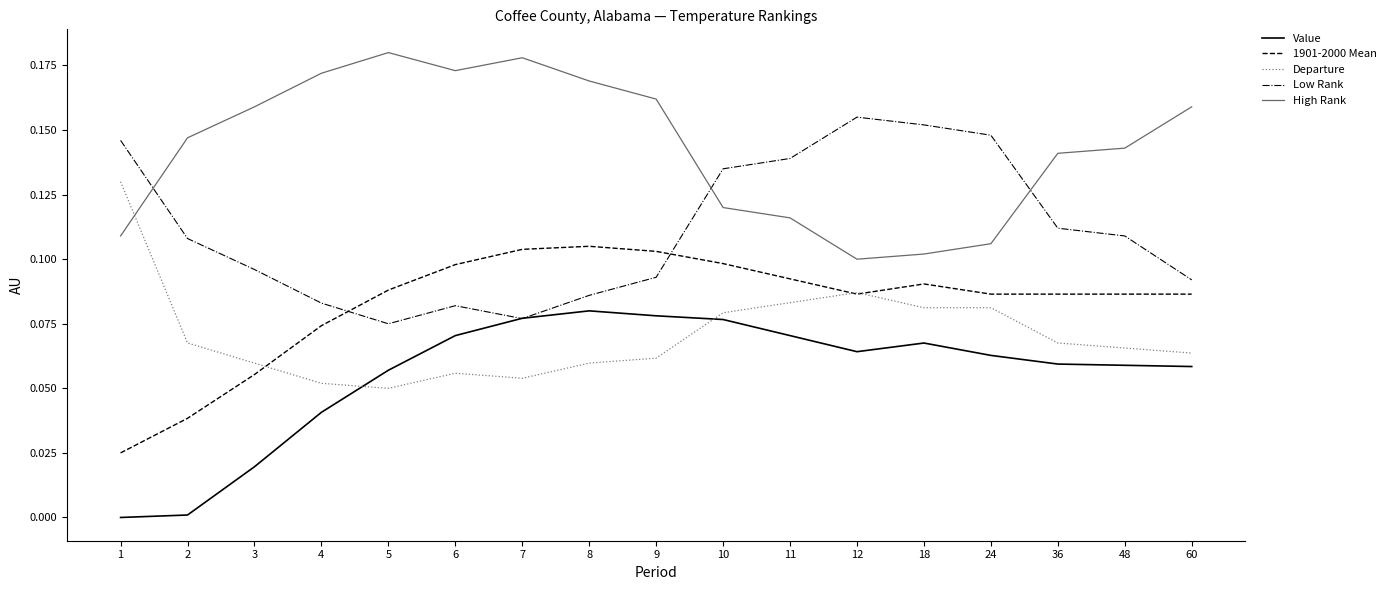

Rank the series by their maximum value, from highest to lowest.

High Rank, Low Rank, Departure, 1901-2000 Mean, Value